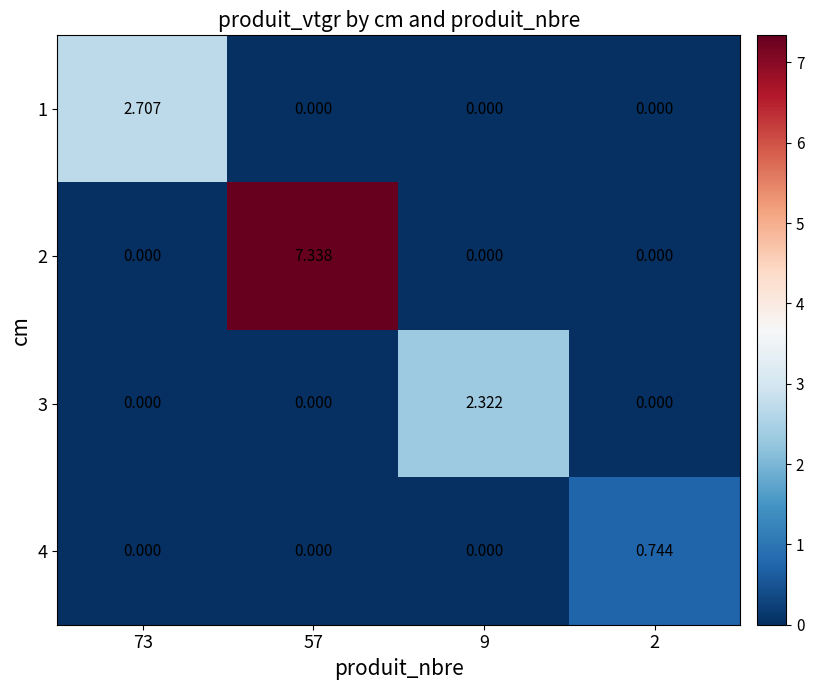

How many values in the 4 series exceed 0?

1